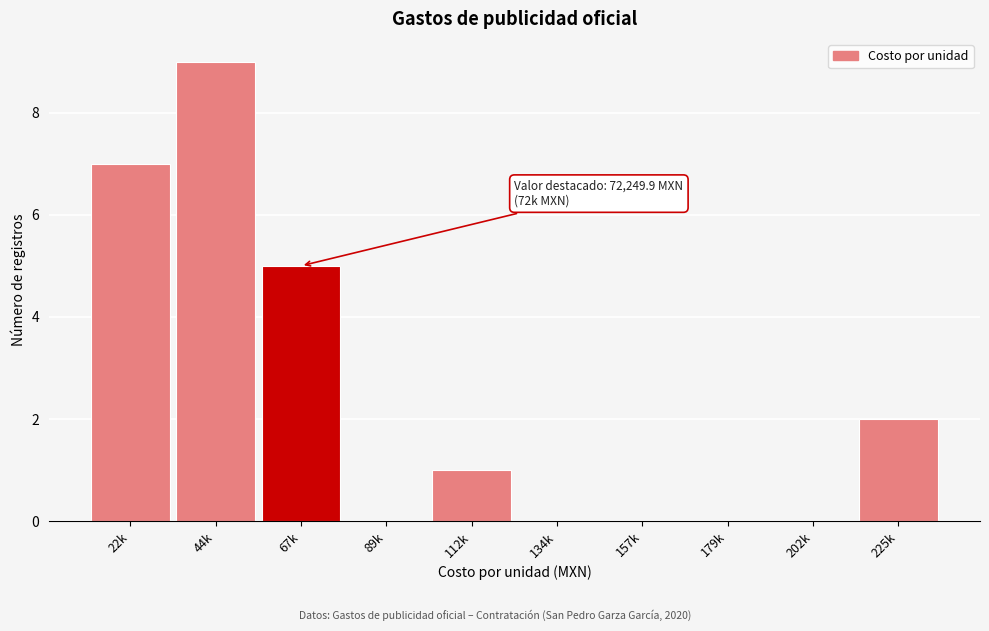

Reading left to right, extract all data points from this chart.

22k=7	44k=9	67k=5	89k=0	112k=1	134k=0	157k=0	179k=0	202k=0	225k=2